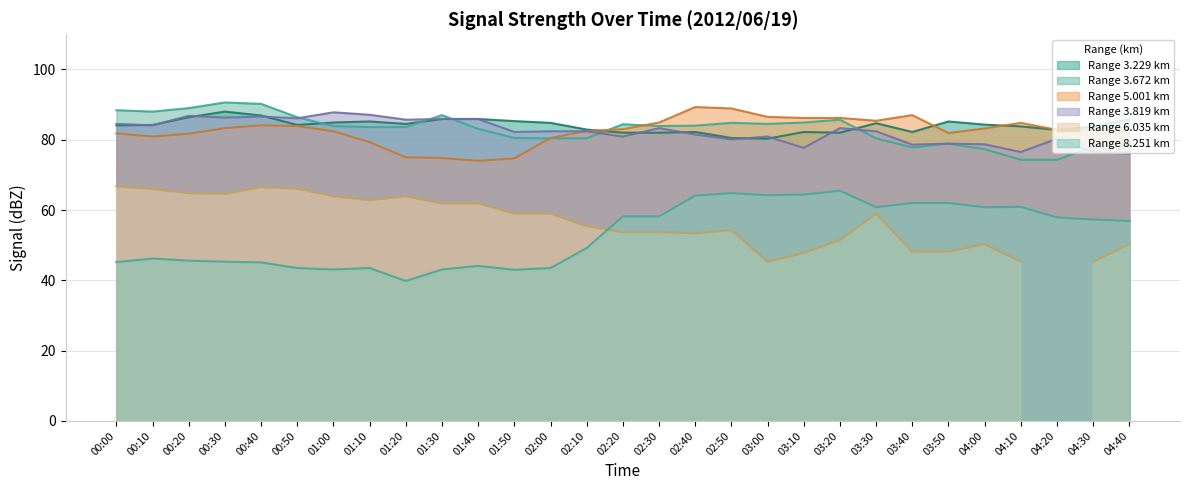

The 3.229 series shows 84.7 at 03:30. True or false?

True